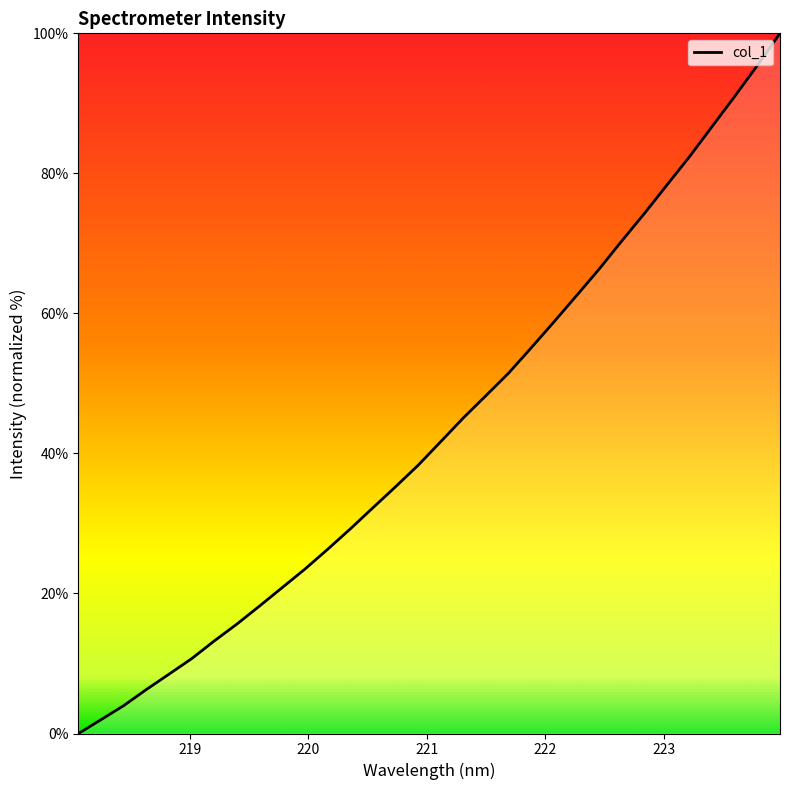

What is the maximum value shown in the chart?

100.0